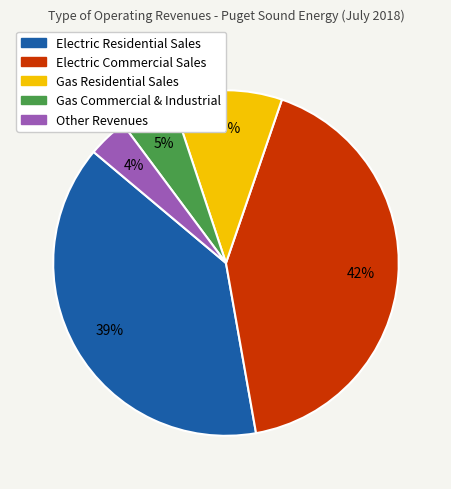

To the nearest percent, what portion does Electric Residential Sales represent?

39%